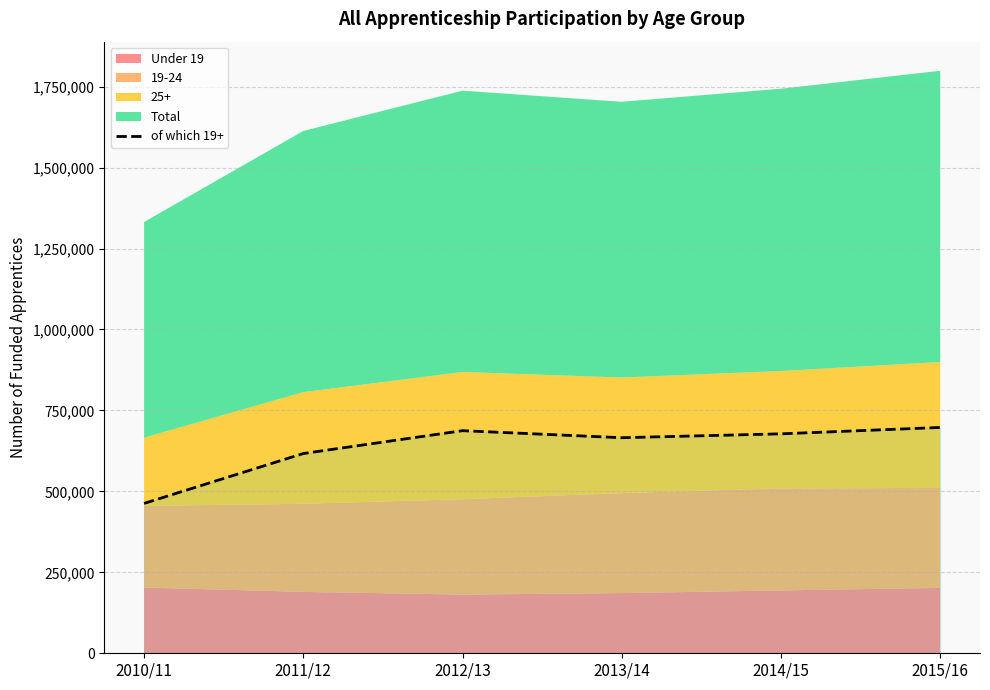

Which category has the lowest value in the of which 19+ series?

2010/11